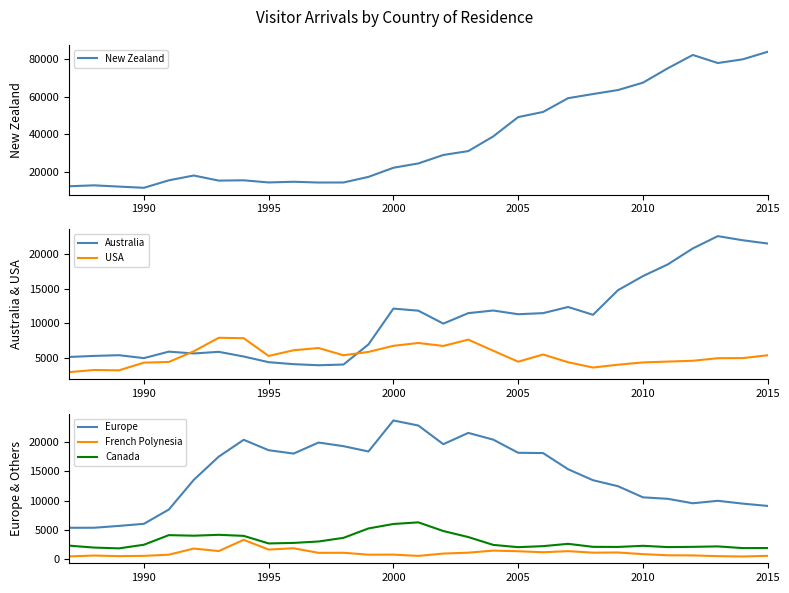

True or false: Canada and Europe intersect in this chart.

False